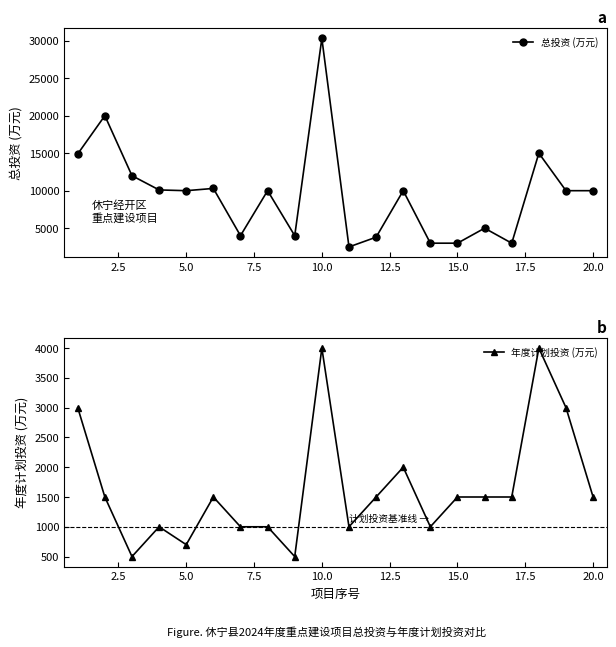

What is the greatest value displayed?

30300